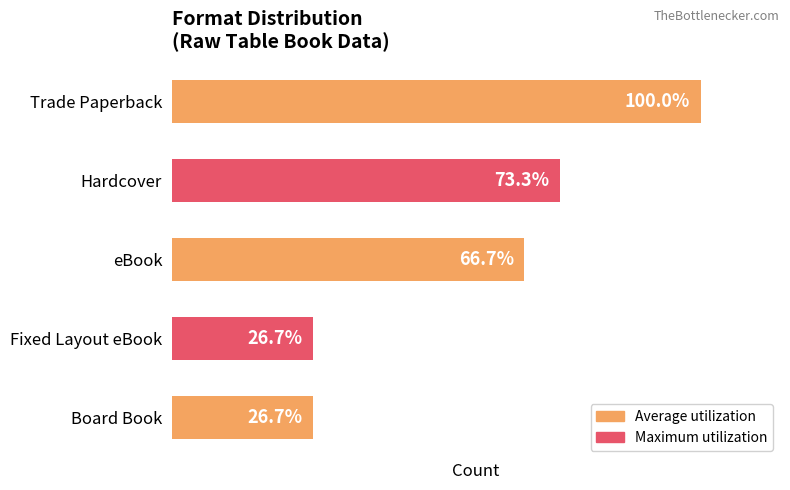

Rank the categories by value from highest to lowest.

Trade Paperback, Hardcover, eBook, Fixed Layout eBook, Board Book